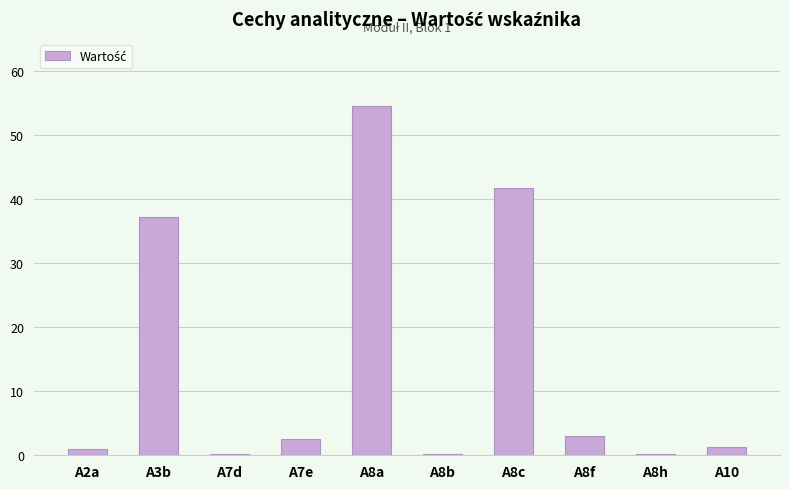

Where is the data nearest to the value 27?

A3b